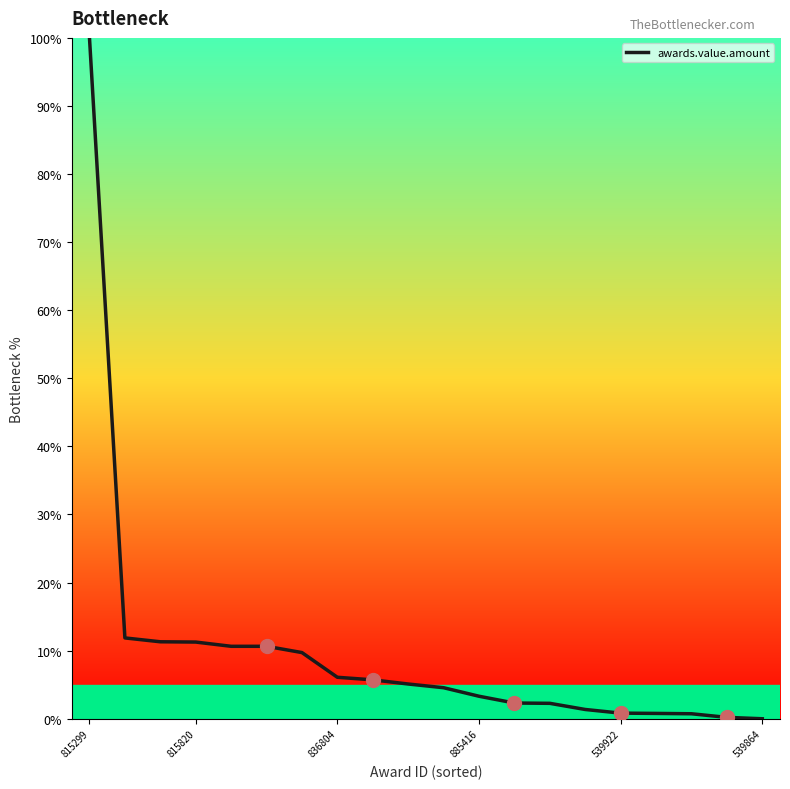

What is the greatest value displayed?

100.0